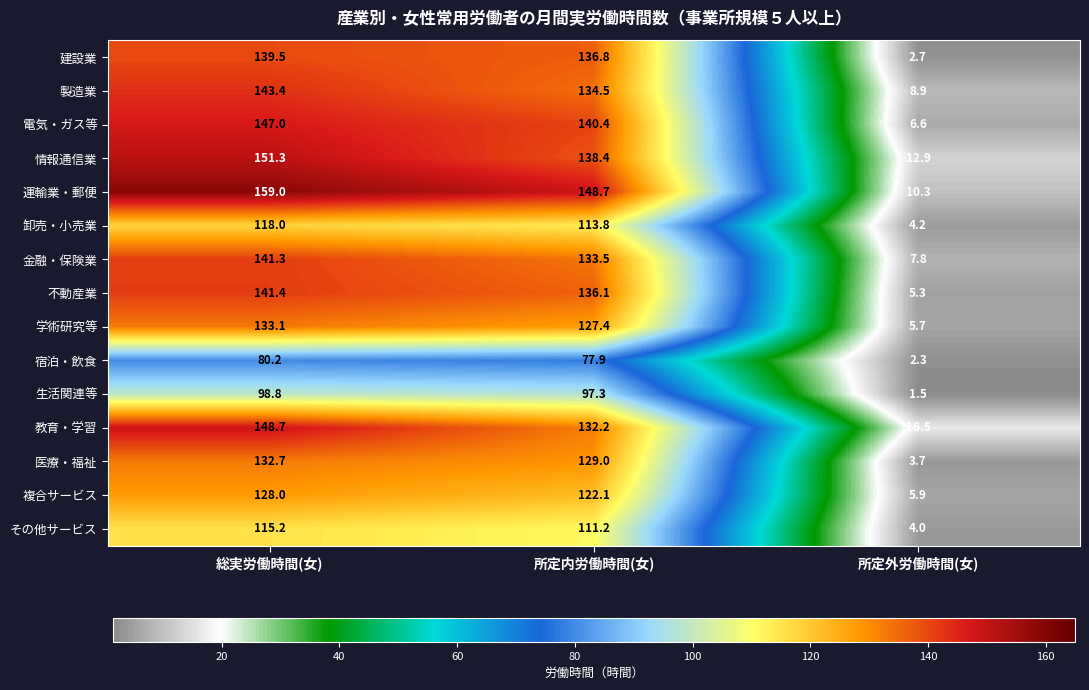

Which series has the largest total across all categories?

運輸業・郵便